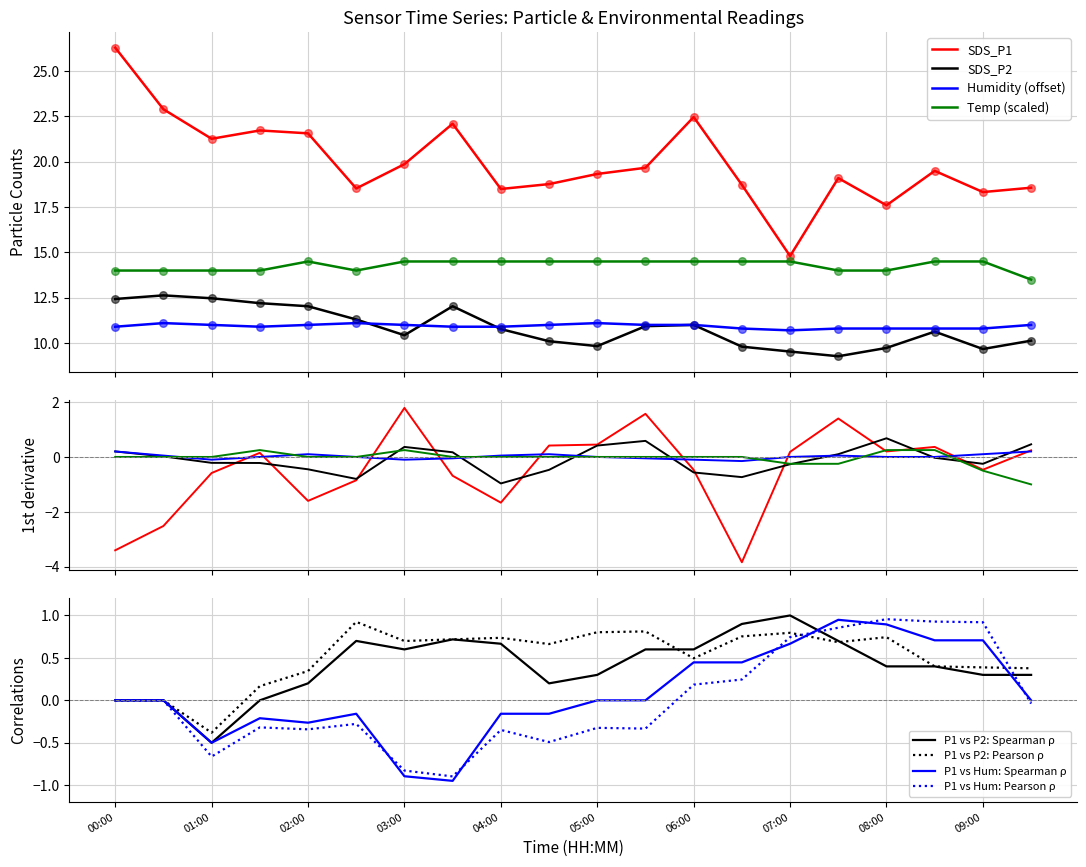

What are all the series names shown in the legend?

SDS_P1, SDS_P2, Temp, Humidity